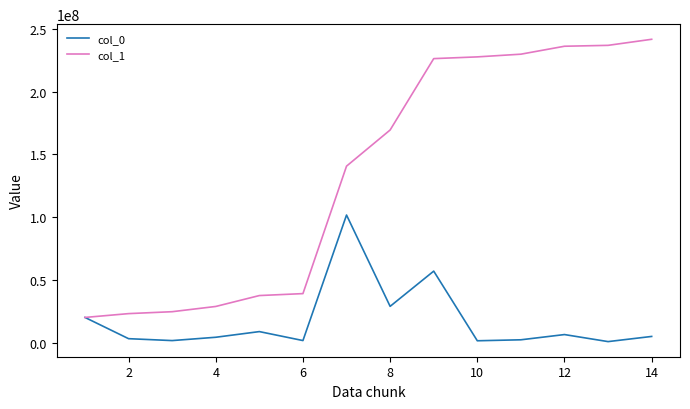

Which series has the largest total across all categories?

col_1